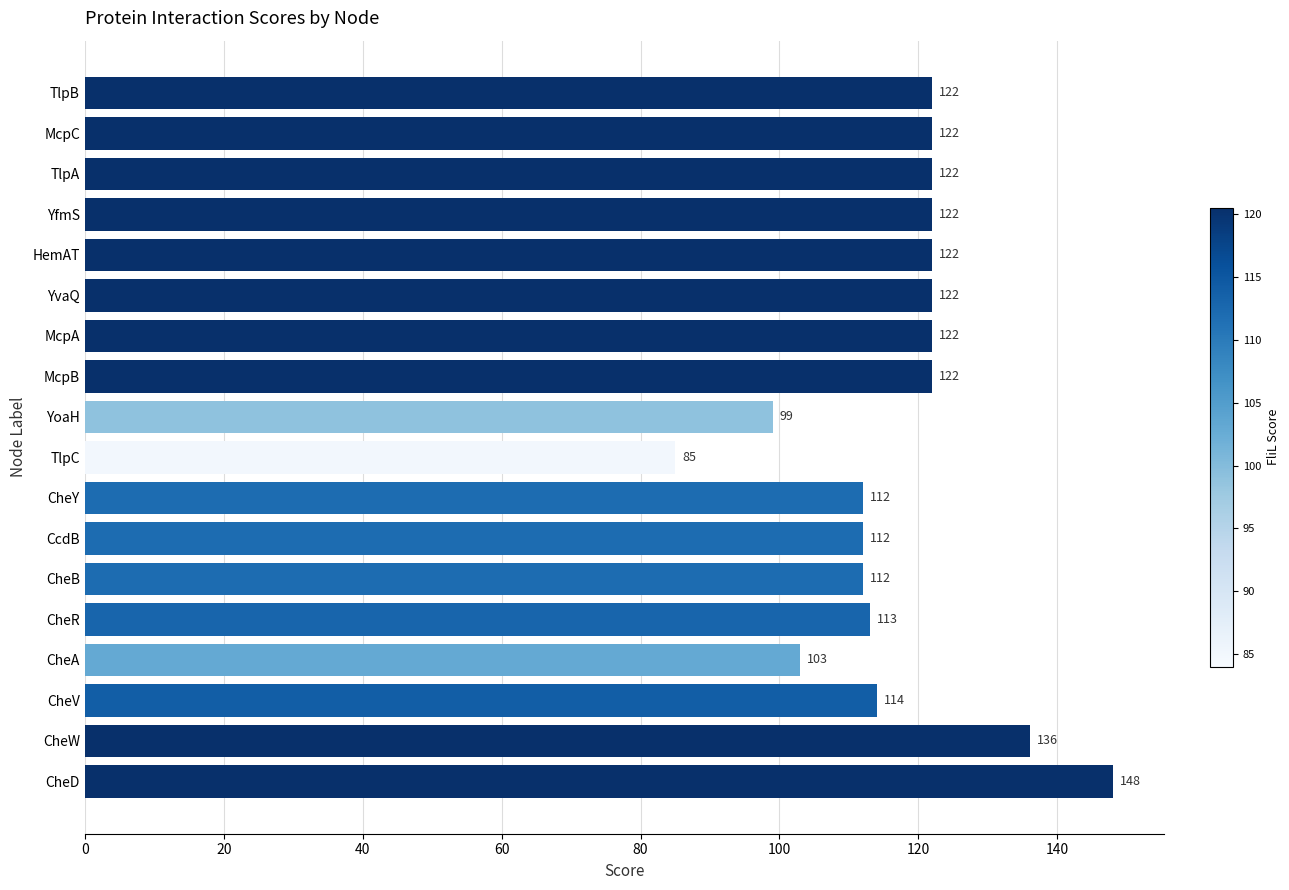

Between TlpB and CheV, which is larger?

TlpB